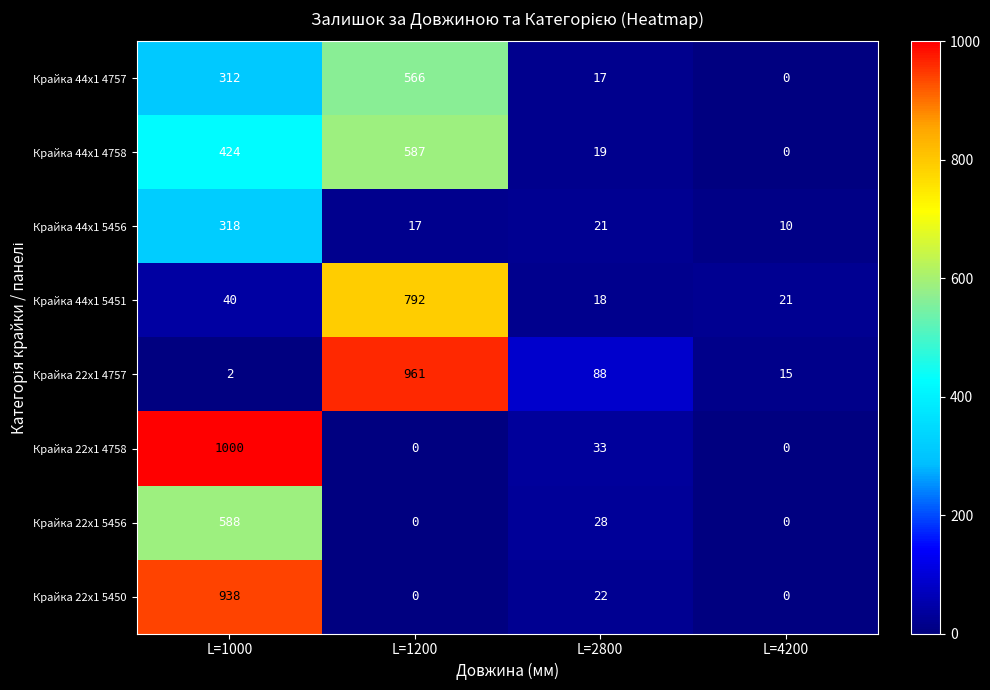

Between L=1000 and L=2800, which series saw the biggest shift?

Крайка 22x1 4758